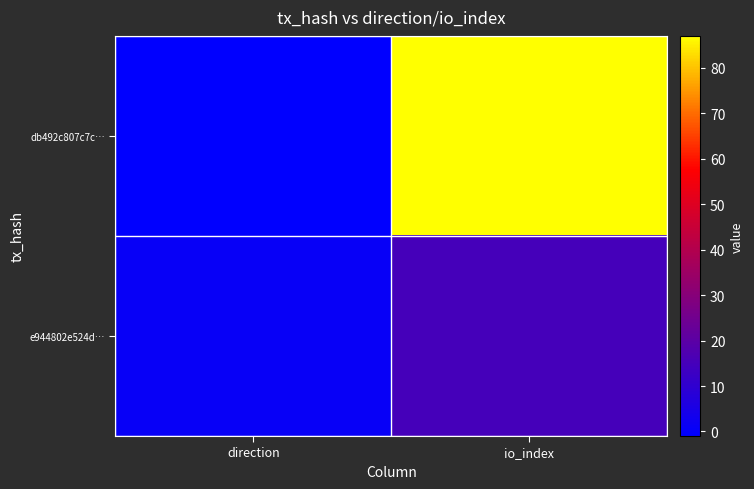

At which category does the chart reach its minimum across all series?

direction